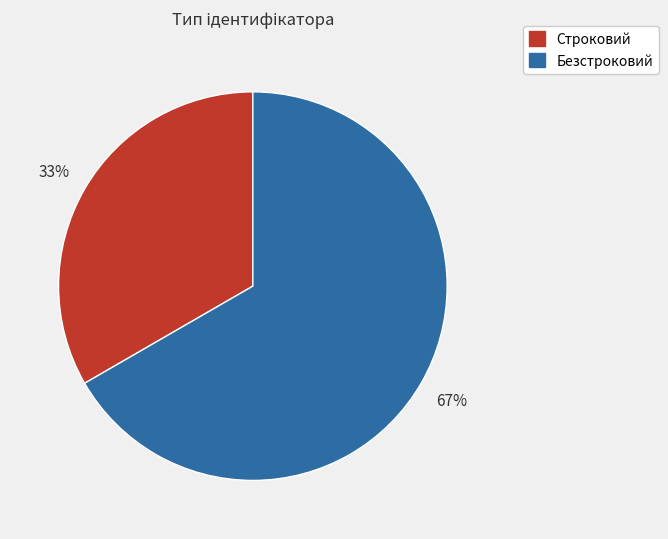

Which slice is the largest?

Безстроковий